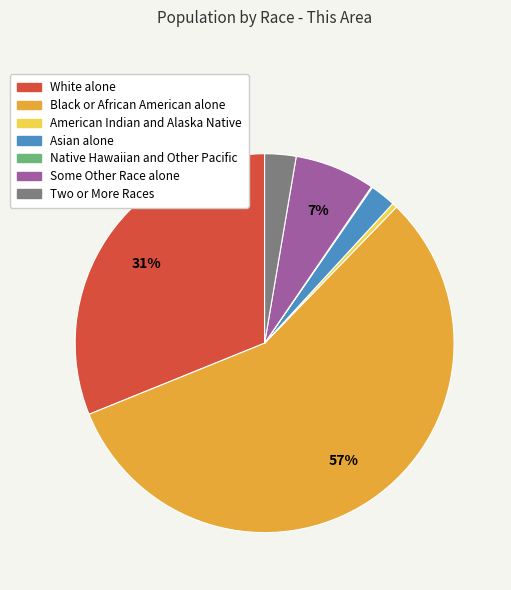

To the nearest percent, what portion does White alone represent?

31%